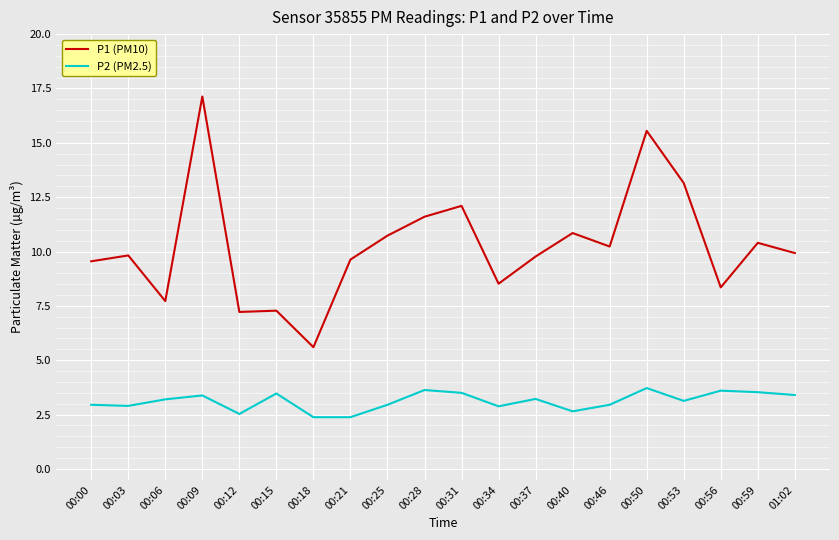

The P2 (PM2.5) series shows 4.4 at 00:53. True or false?

False